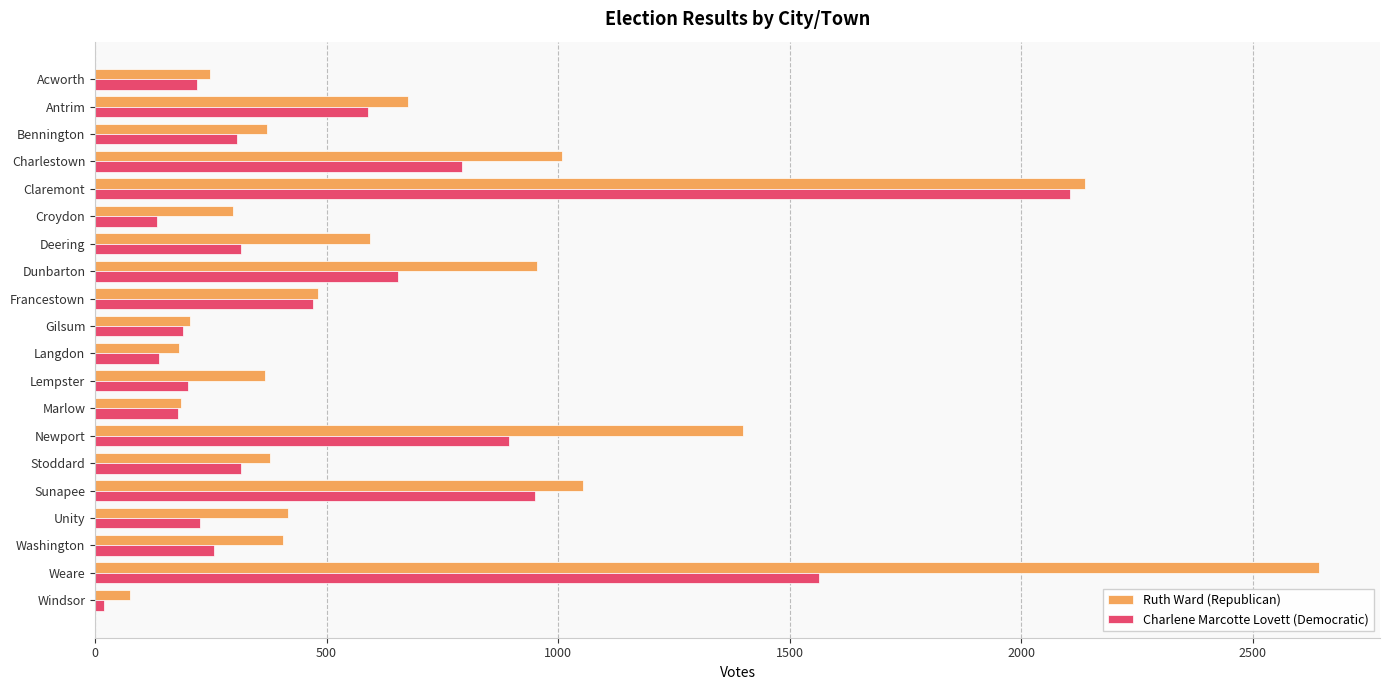

List the series in order of their overall mean, lowest first.

Charlene Marcotte Lovett (Democratic), Ruth Ward (Republican)